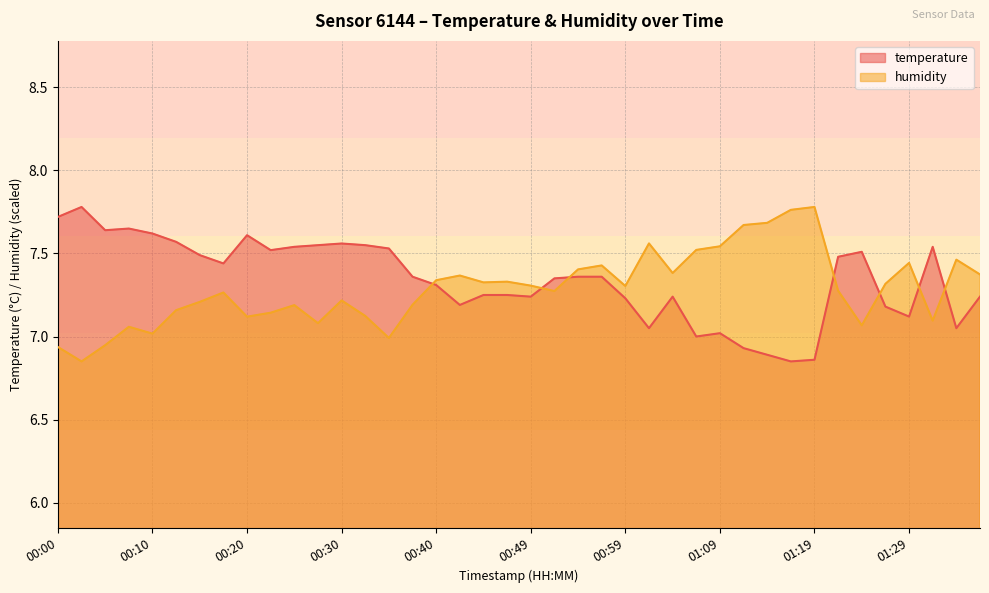

How many distinct data groups are displayed?

2